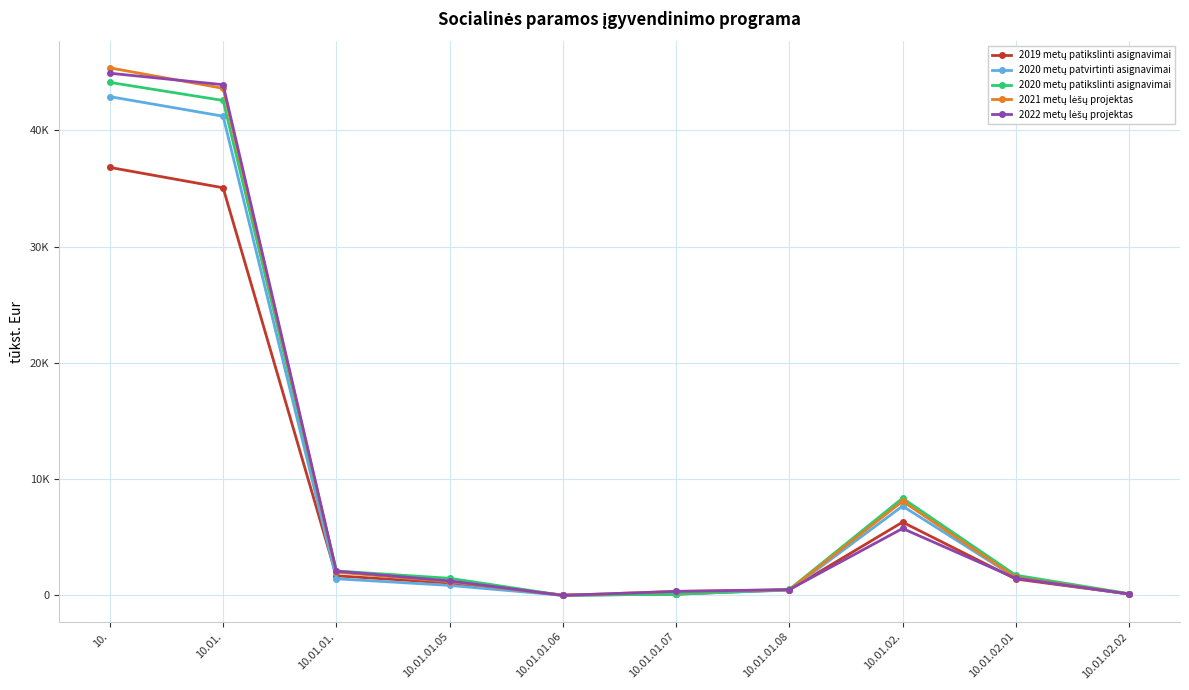

Where is 2019 metų patikslinti asignavimai nearest to the value 18423?

10.01.02.